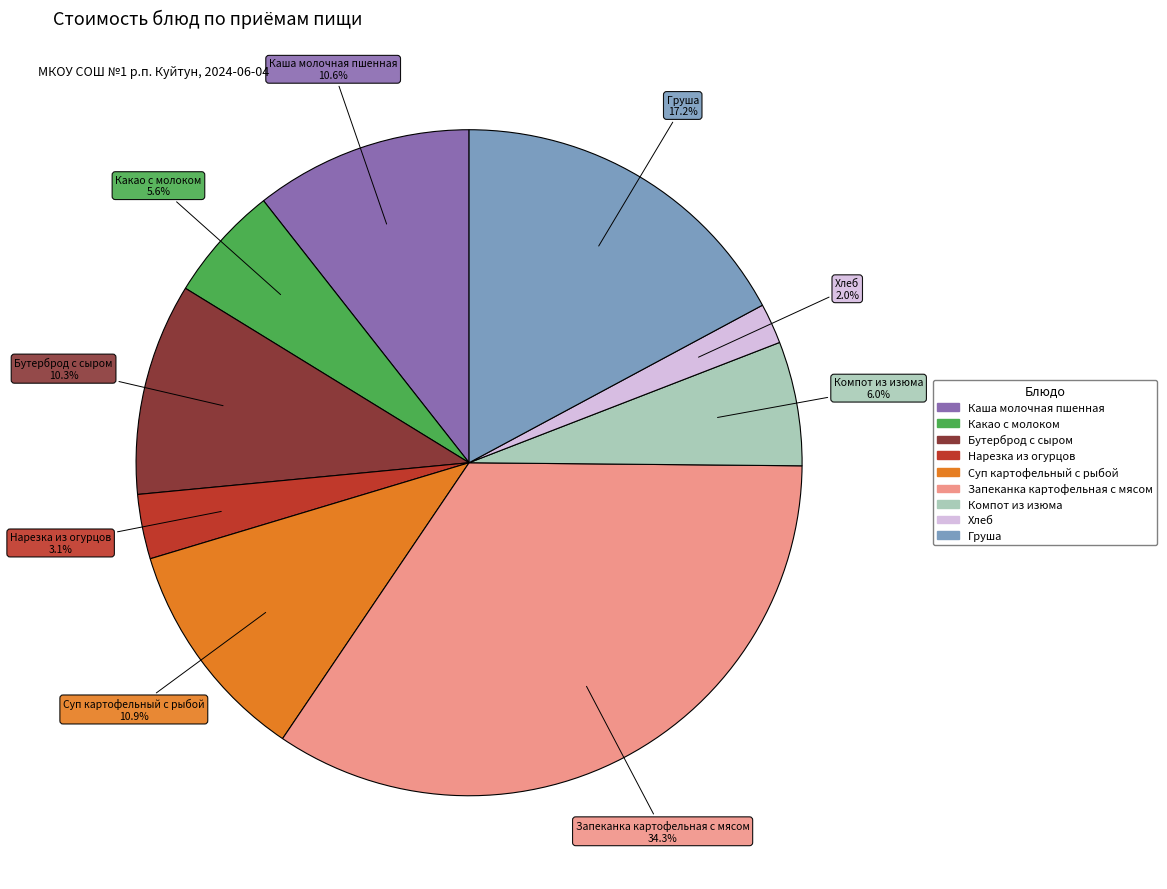

To the nearest percent, what is the combined percentage of Груша and Хлеб?

19%